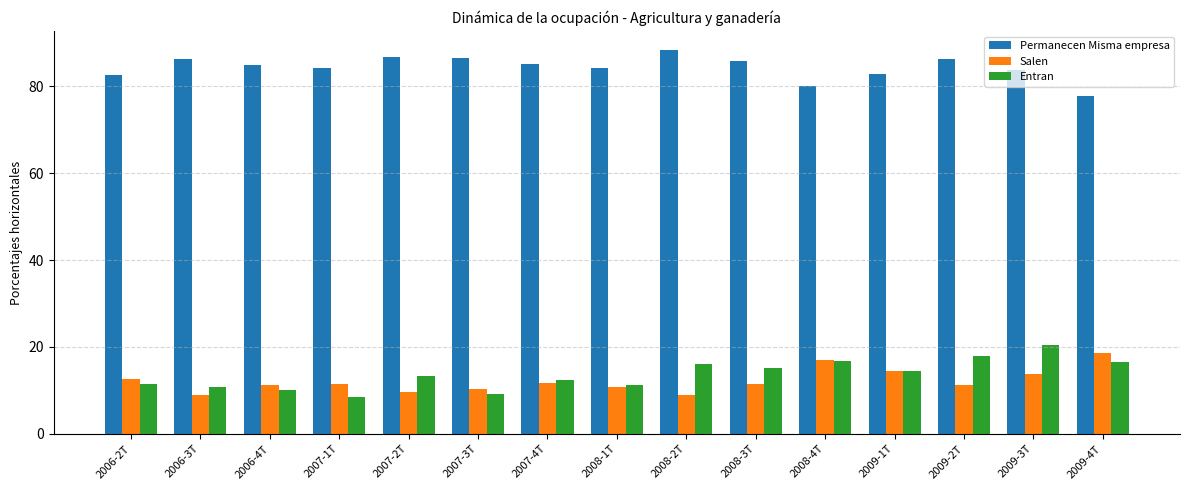

List the series in order of their peak value, highest first.

Permanecen Misma empresa, Entran, Salen